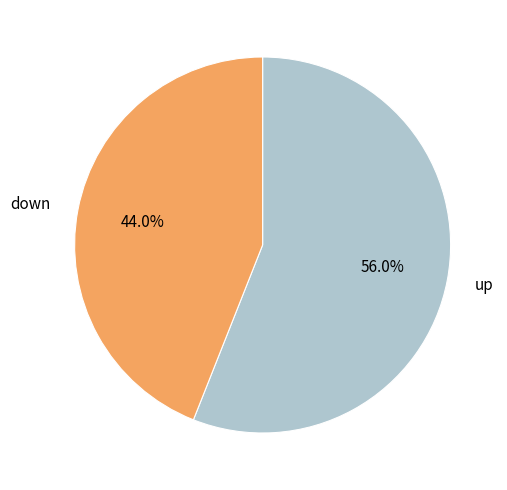

What percentage do up and down together represent?

100.0%